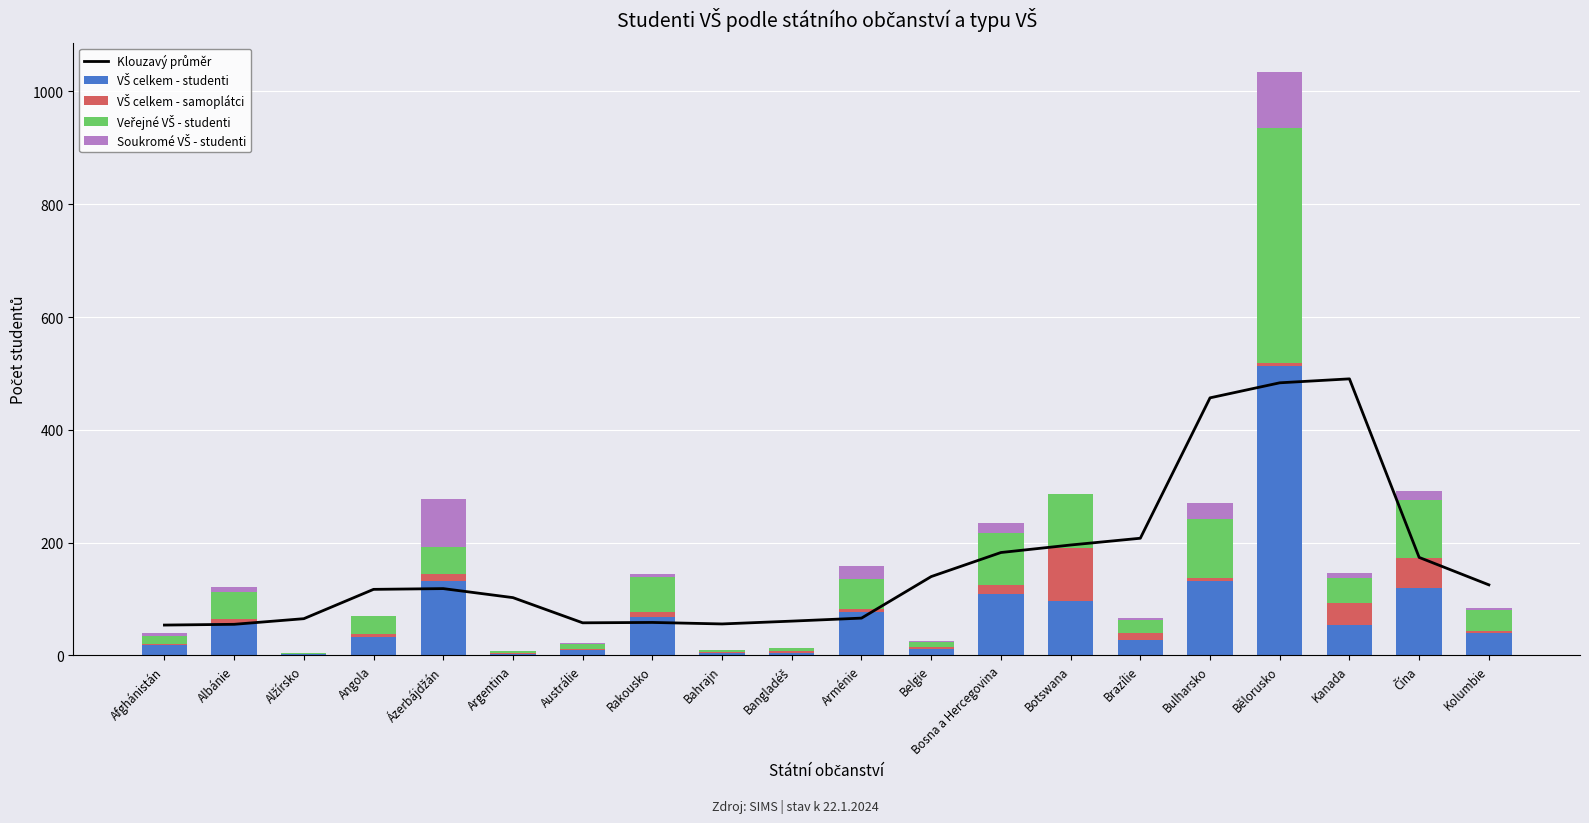

Which category has the lowest value across all series?

Alžírsko